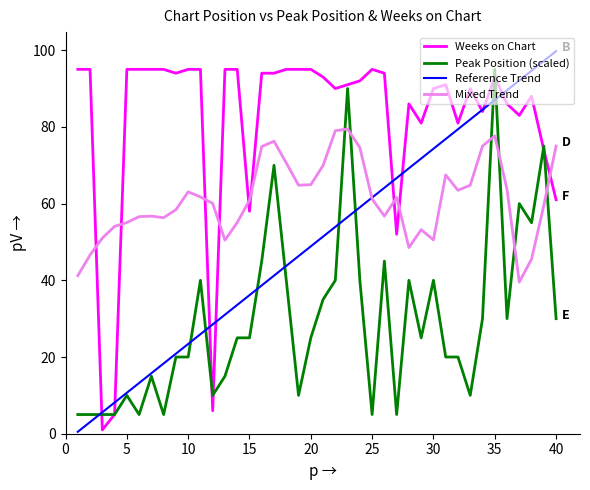

Which series has the widest spread of values?

Reference Trend